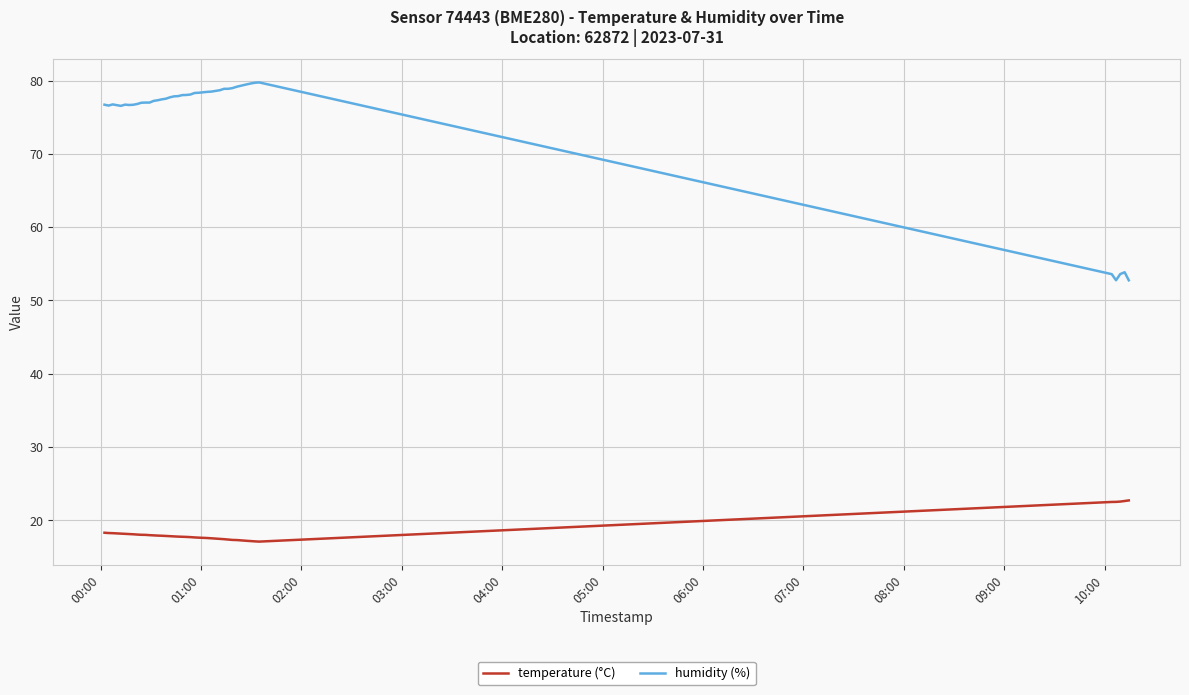

Does the chart display data point markers on the line(s)?

No